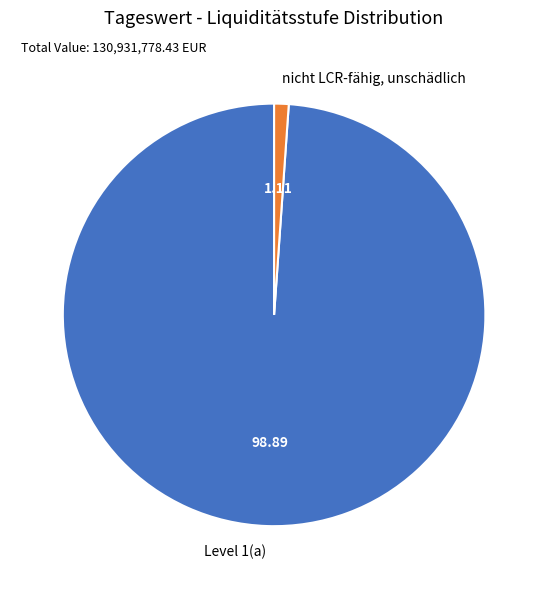

Which slice is the largest?

Level 1(a)